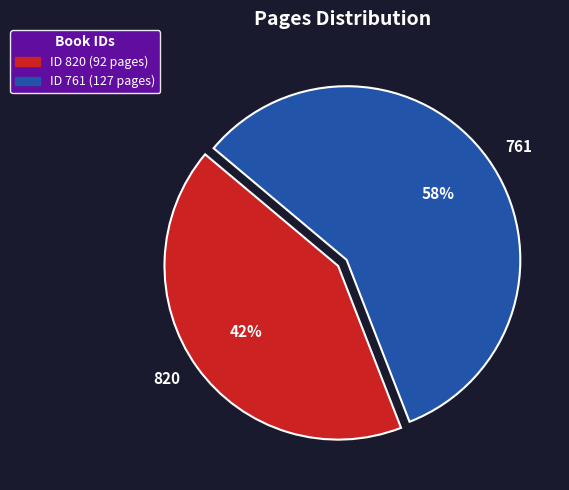

To the nearest percent, what is the difference between the 761 and 820 slice percentages?

16%